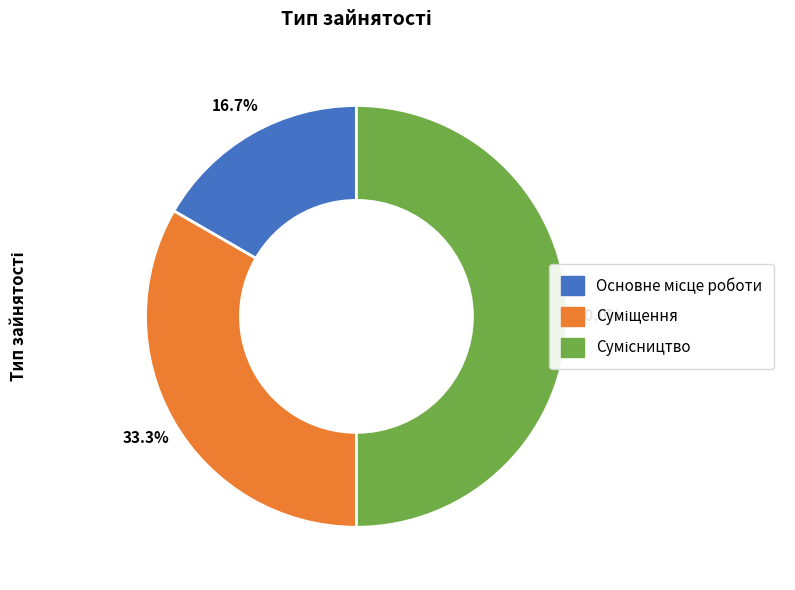

To the nearest percent, what percentage of the pie is Сумісництво?

50%